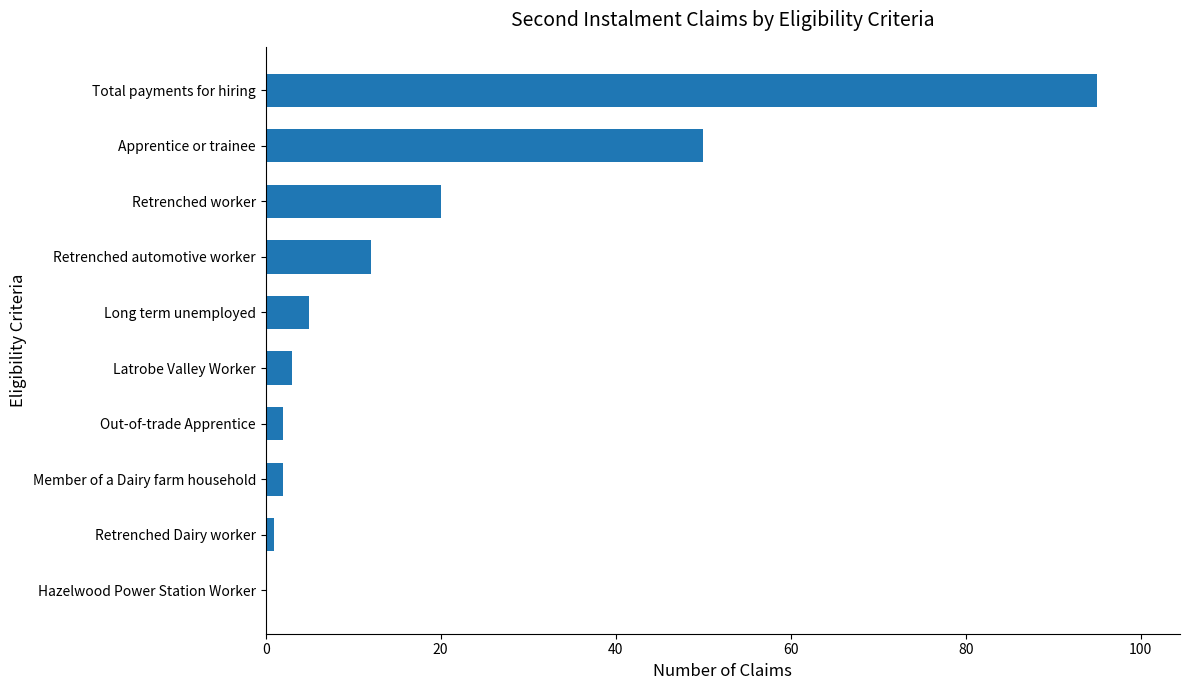

Reading bottom to top, extract all data points from this chart.

Hazelwood Power Station Worker=0	Retrenched Dairy worker=1	Member of a Dairy farm household=2	Out-of-trade Apprentice=2	Latrobe Valley Worker=3	Long term unemployed=5	Retrenched automotive worker=12	Retrenched worker=20	Apprentice or trainee=50	Total payments for hiring=95